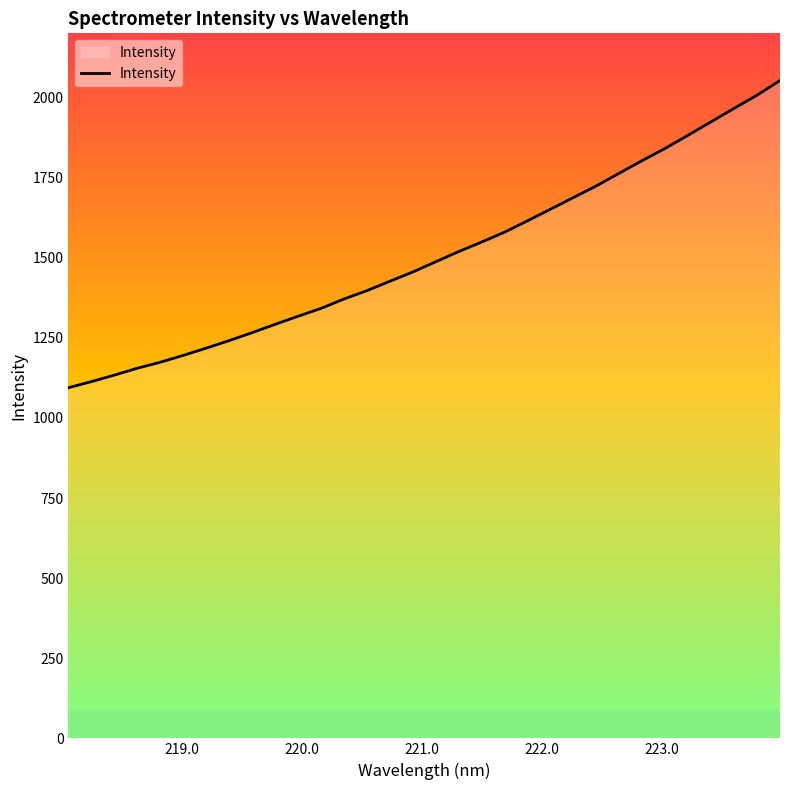

What is the smallest value displayed?

1094.2